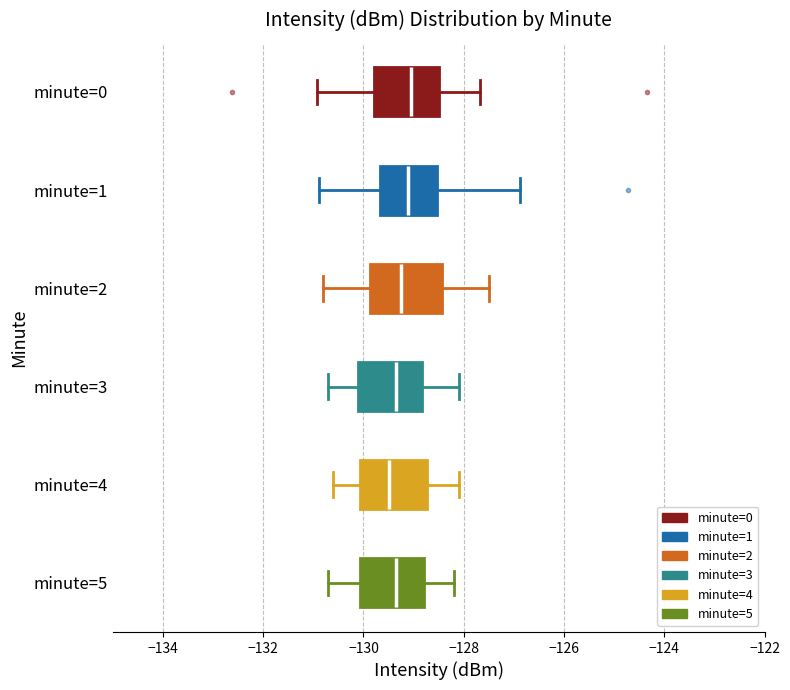

Where is the left edge of the box for minute=0 on the x-axis? The values are not printed on the chart, so give them approximately, as read against the axis.

-129.8